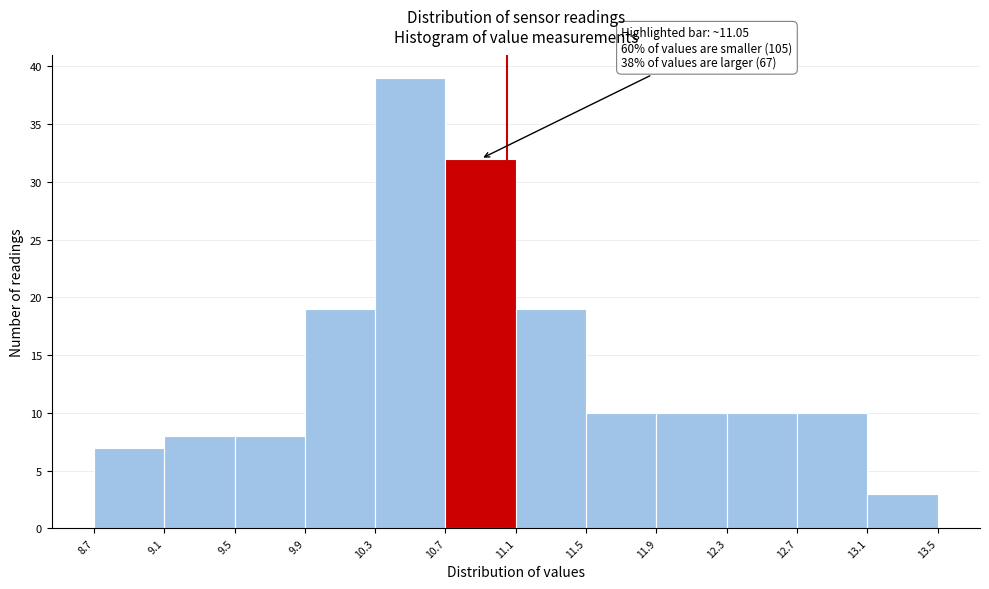

Over which range of the x-axis is the bar tallest?

10.3 to 10.7